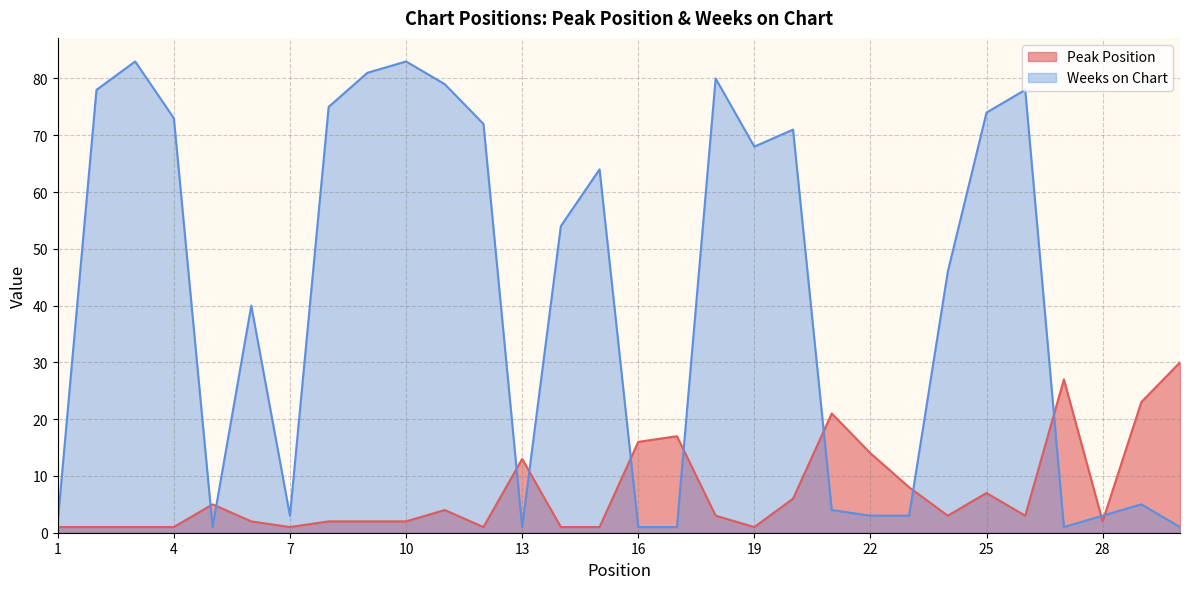

What is the value of the Weeks on Chart point at the 3rd from the left?

83